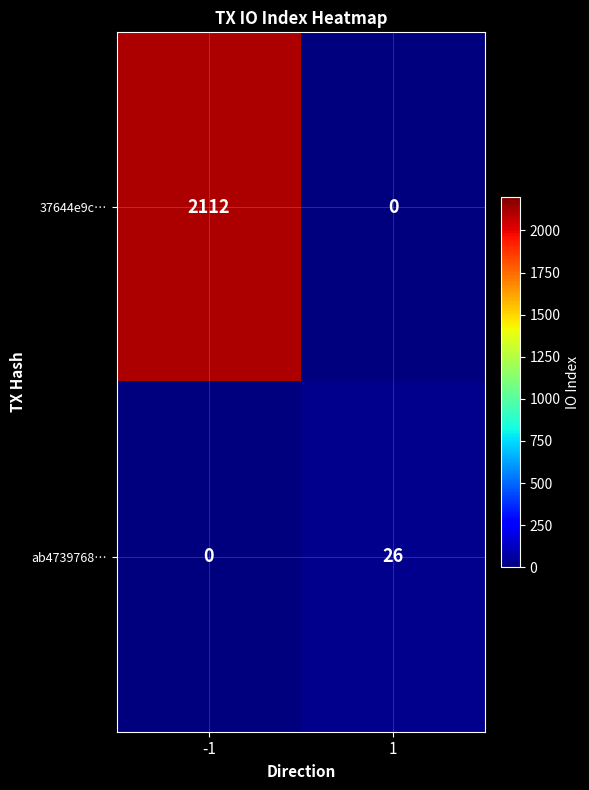

The ab4739768… series shows 10 at 1. True or false?

False